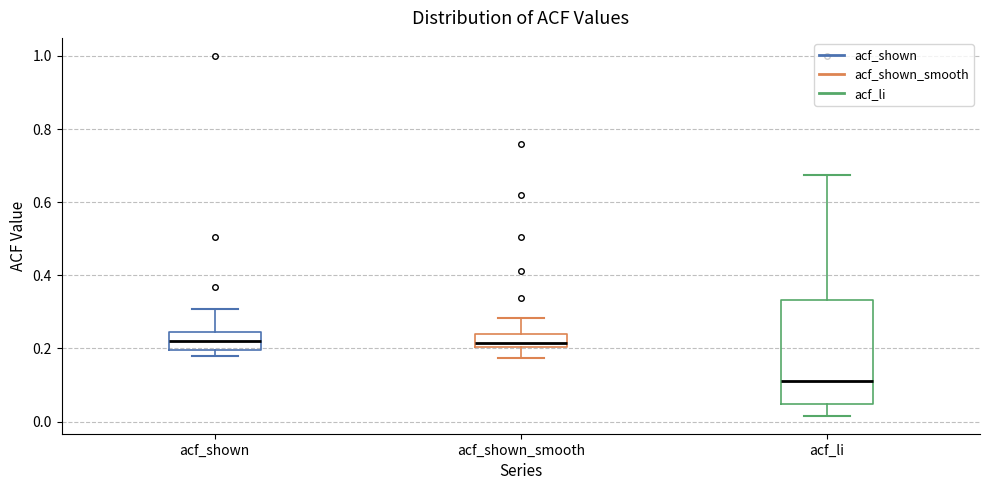

Reading left to right, read every box against the y-axis: the position of its median line, the range the box covers, and the ends of its whiskers. The values are not printed on the chart, so give them approximately, as read against the axis.

acf_shown: median 0.22, box 0.20 to 0.24, whiskers 0.18 to 0.30
acf_shown_smooth: median 0.22, box 0.20 to 0.24, whiskers 0.18 to 0.28
acf_li: median 0.12, box 0.04 to 0.34, whiskers 0.02 to 0.68